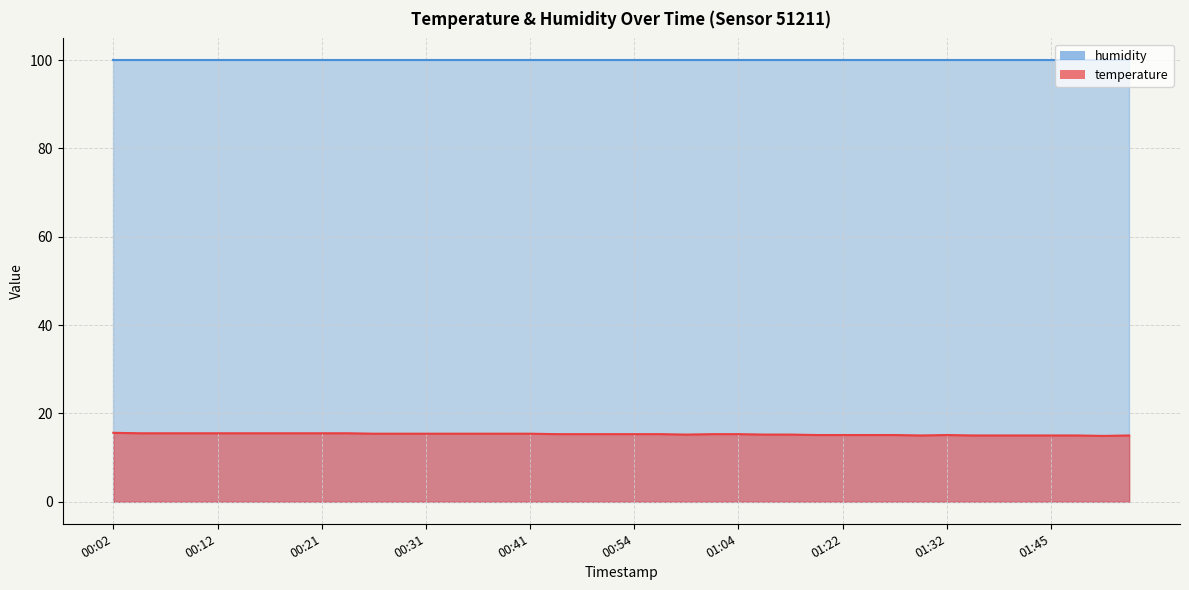

What is the label of the 16th point from the left?

00:38